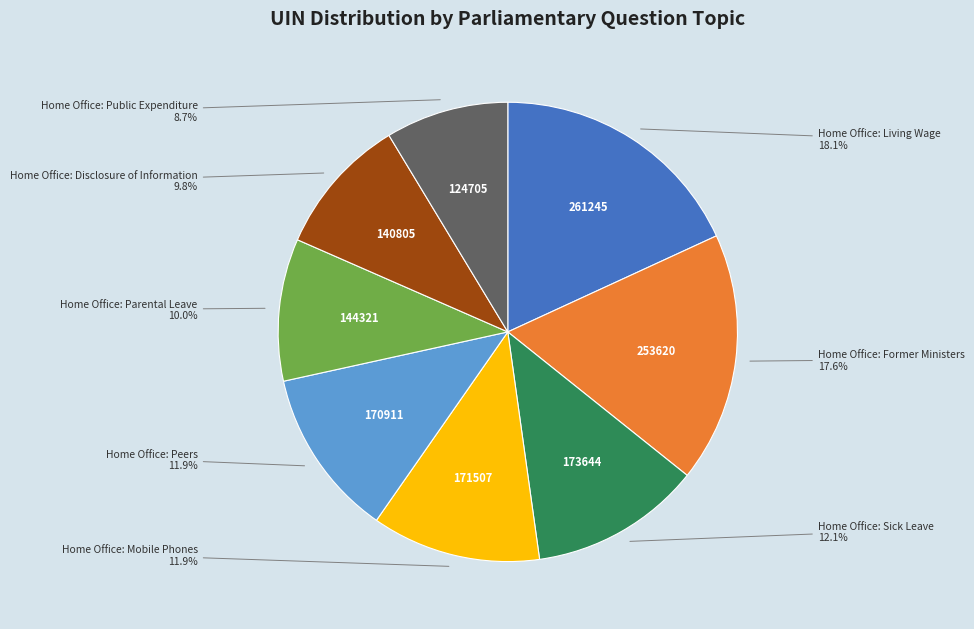

Is there a majority slice in this chart?

No